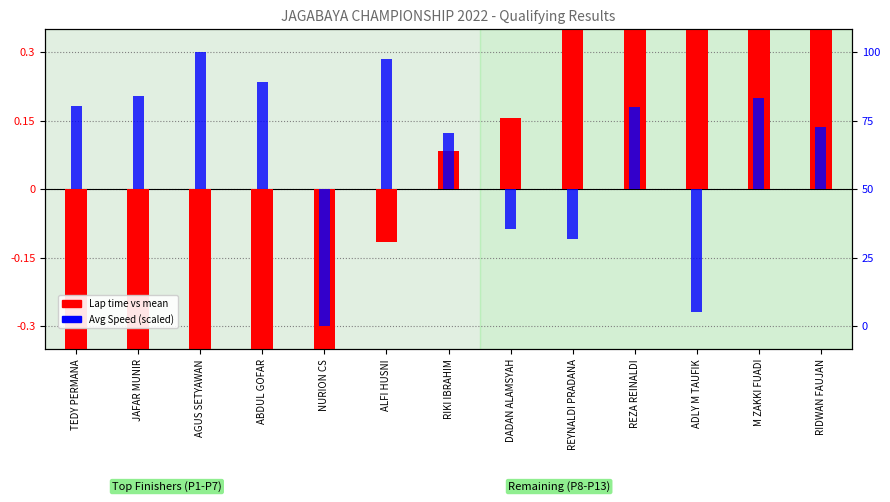

What are all the series names shown in the legend?

Lap time vs mean, Avg Speed (scaled)